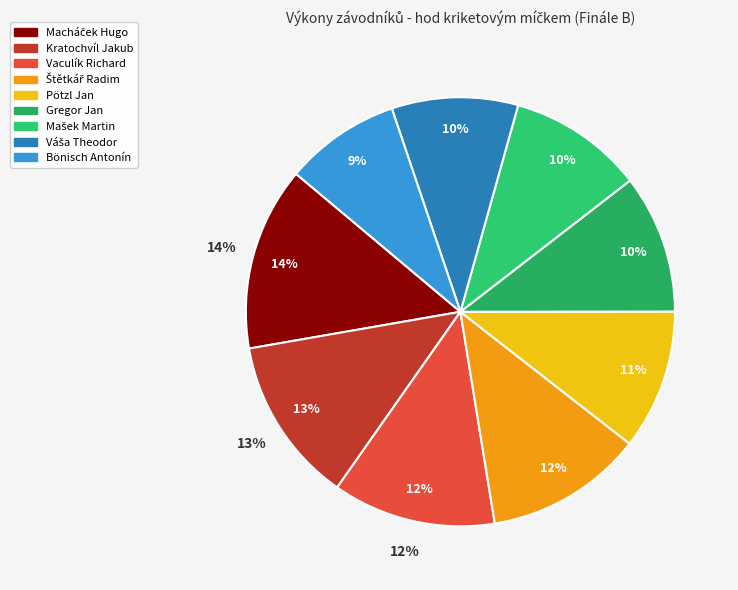

Does Štětkář Radim represent more than half of the total?

No